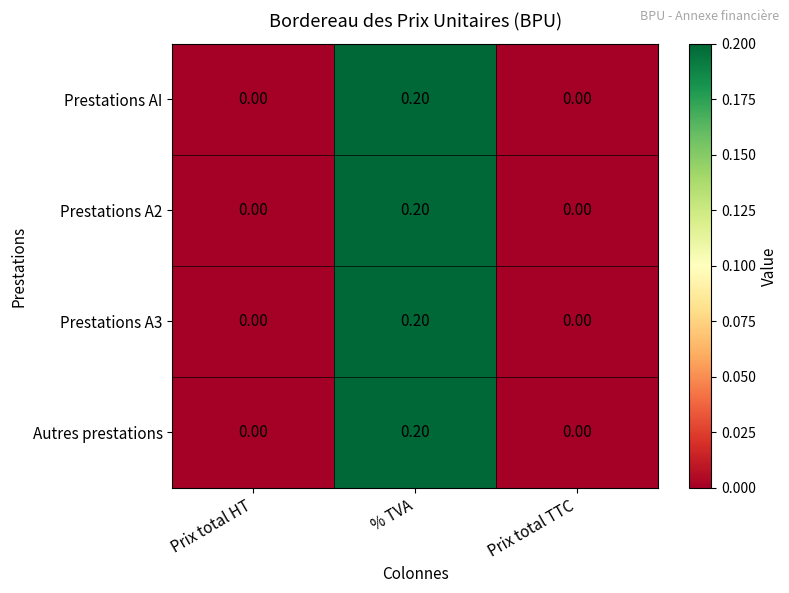

Which category has the highest value in the Prestations A3 series?

% TVA